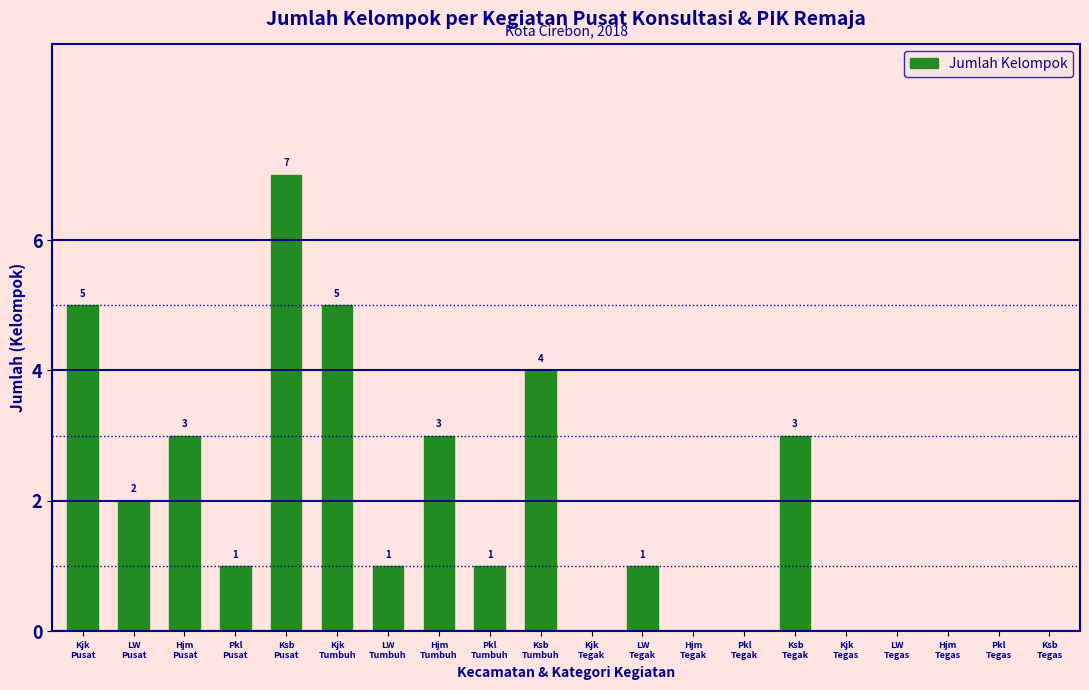

What is the maximum value shown in the chart?

7